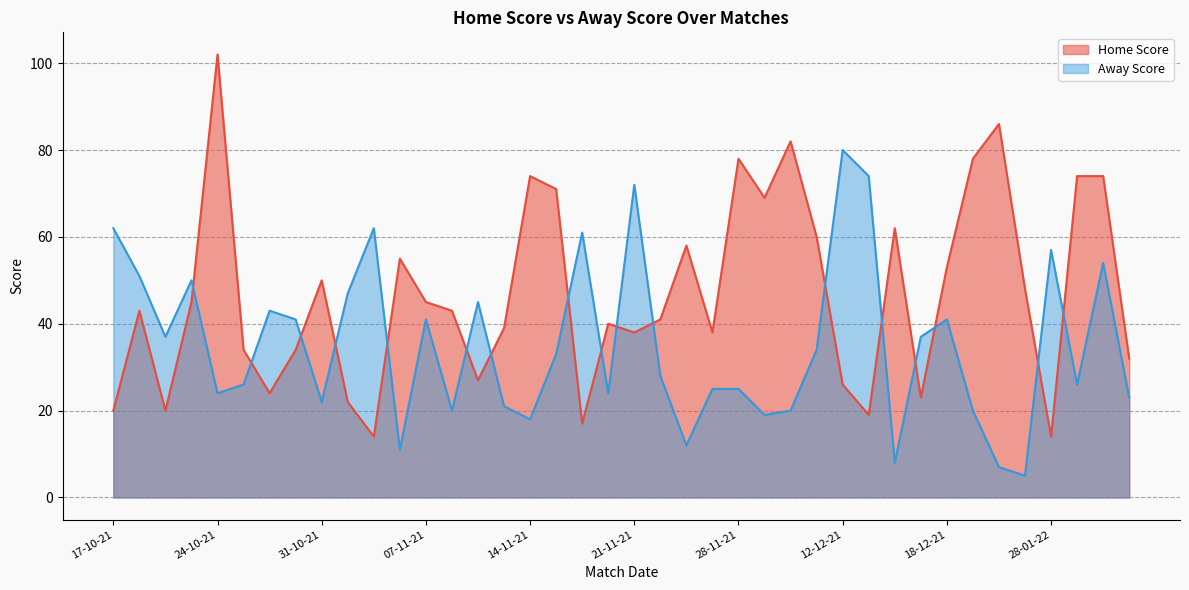

Which category has the highest value across all series?

24-10-21